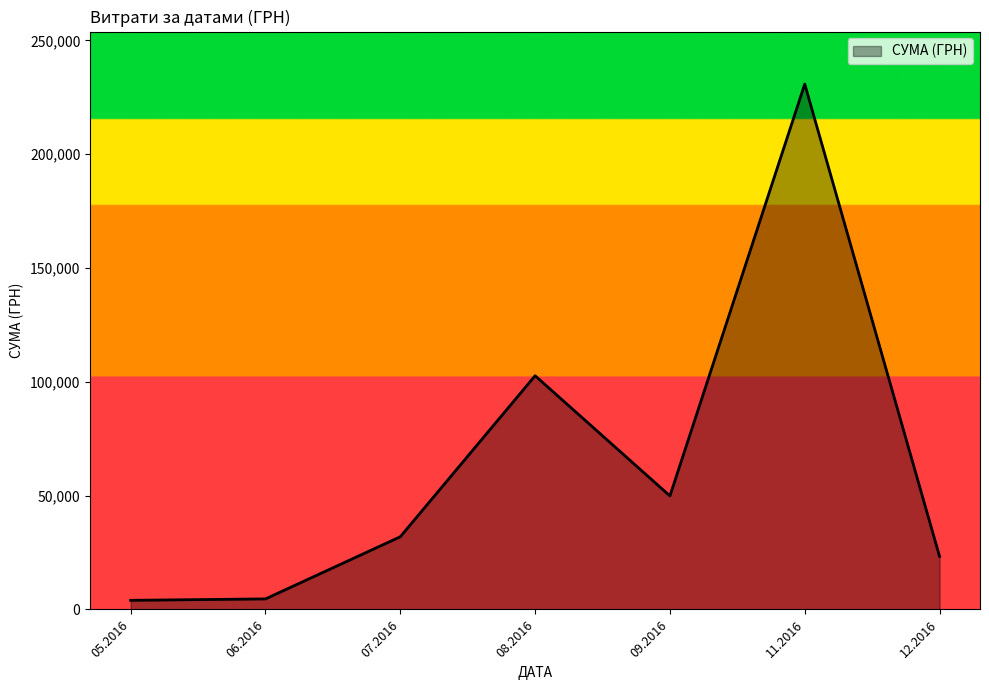

The value at 07.2016 is 46048.9. True or false?

False